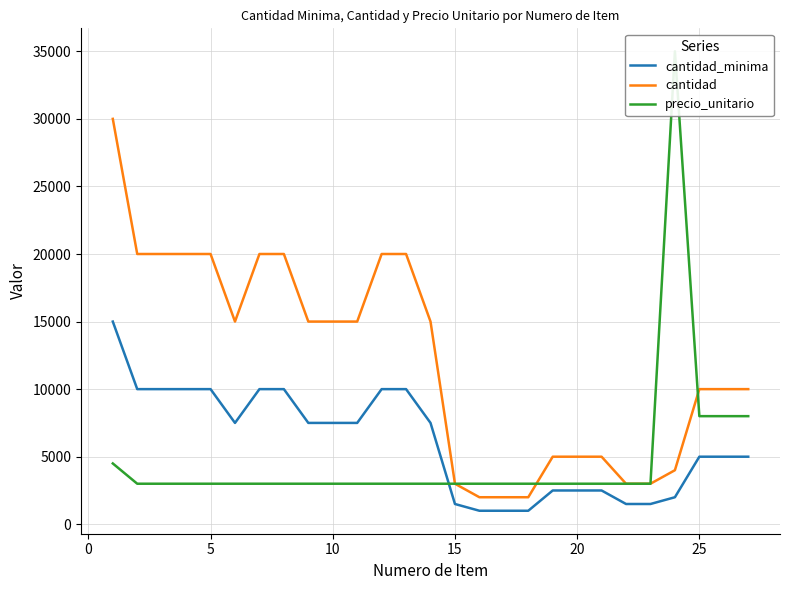

Does the chart display data point markers on the line(s)?

No